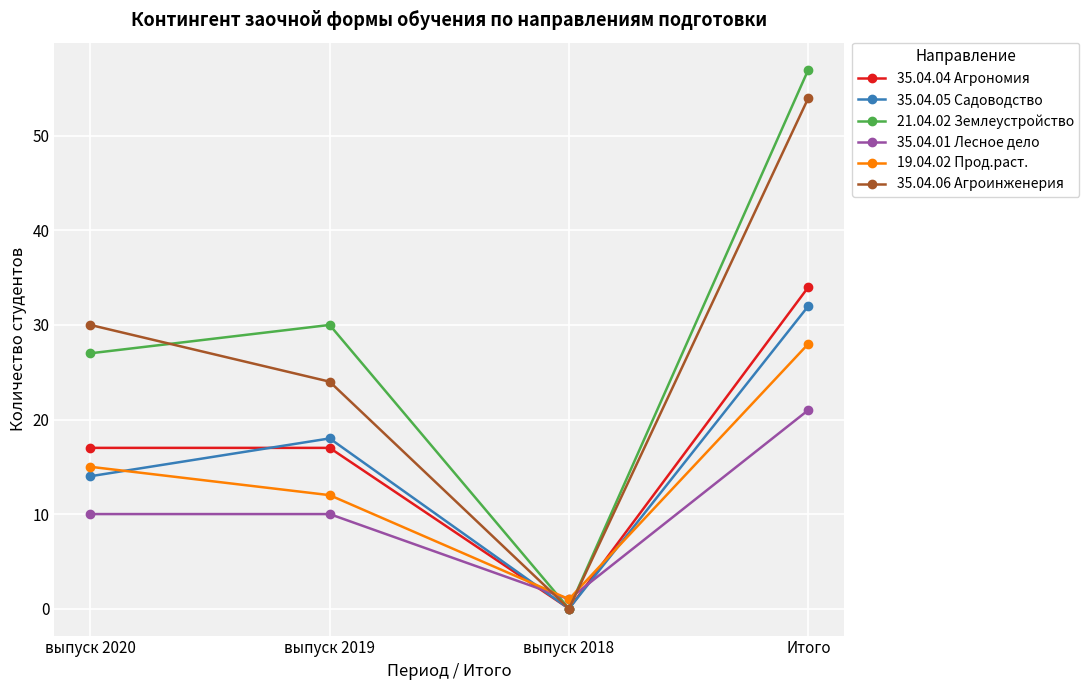

At which category does the chart reach its peak across all series?

Итого